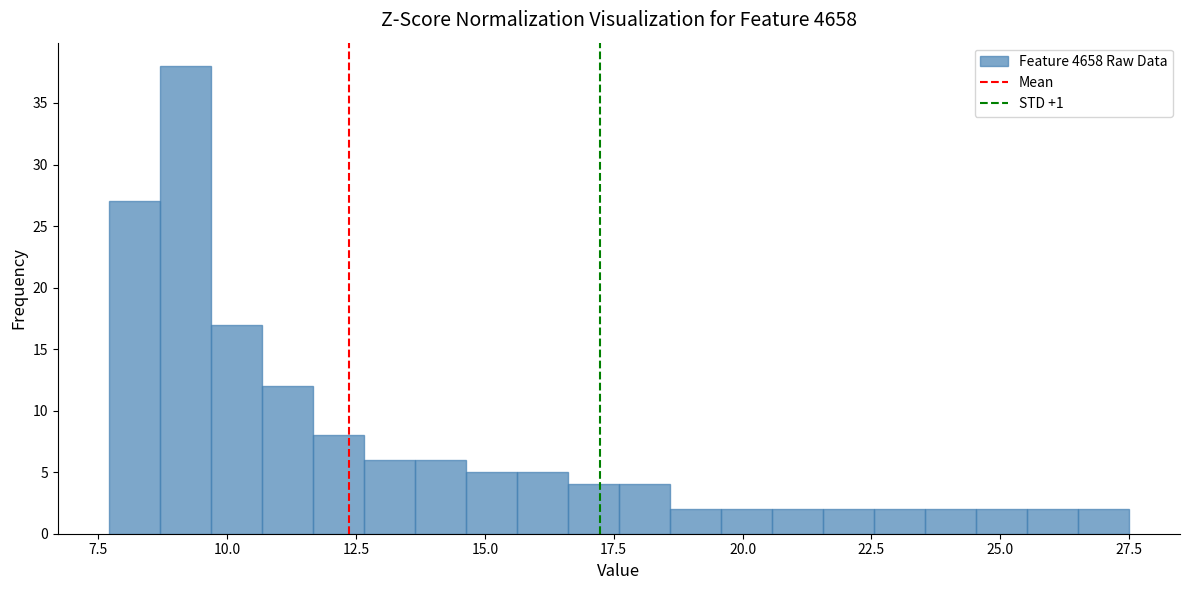

Around what value on the x-axis is the tallest bar? Give the approximate position of its centre, as read against the axis.

9.0